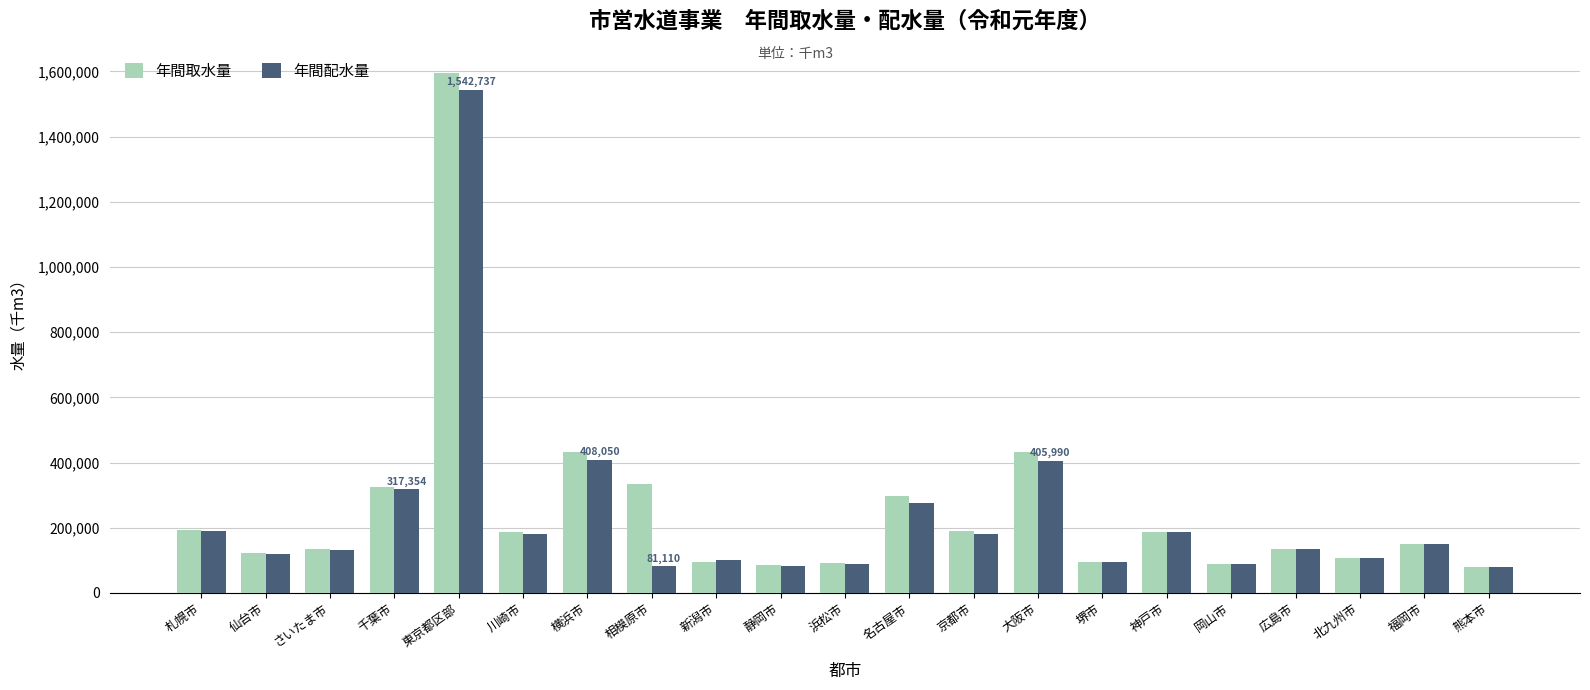

What is the total value across all series at 浜松市?

178772